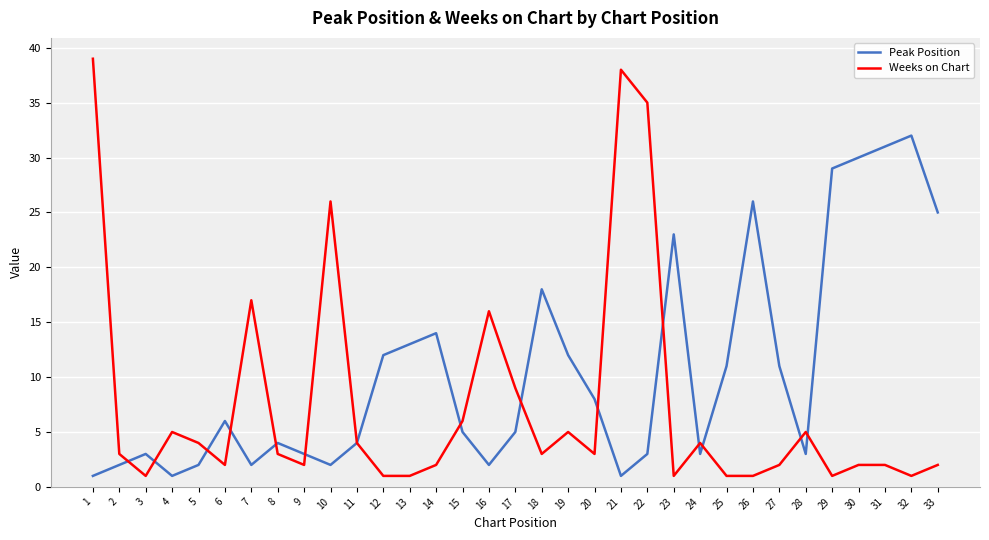

What is the maximum value for Weeks on Chart?

39